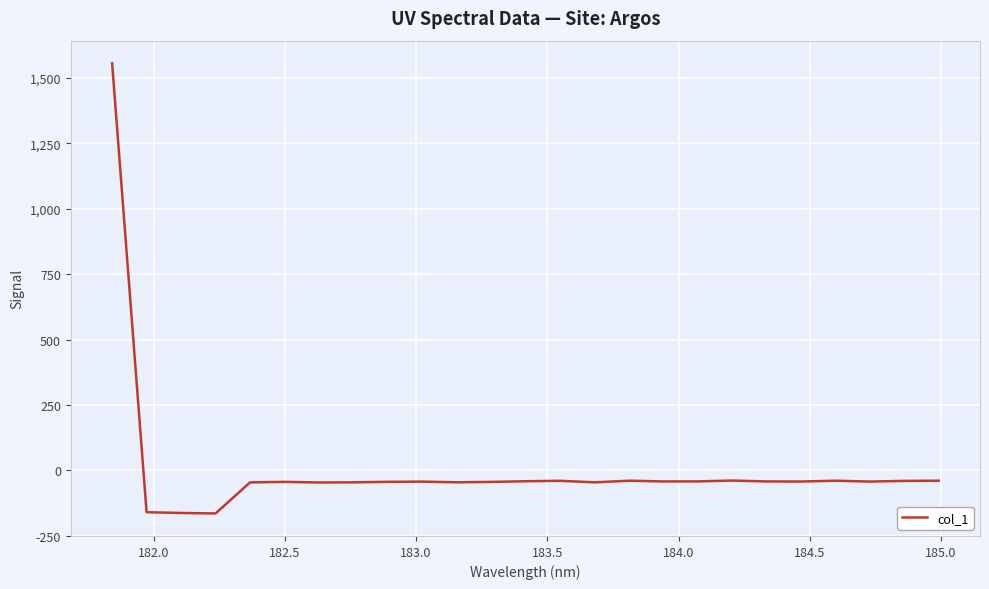

What is the greatest value displayed?

1556.8